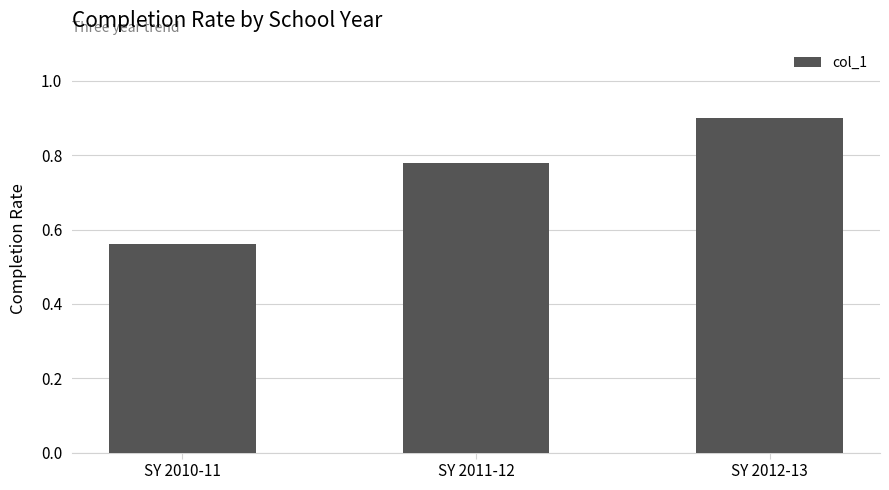

Does the chart contain any negative values?

No